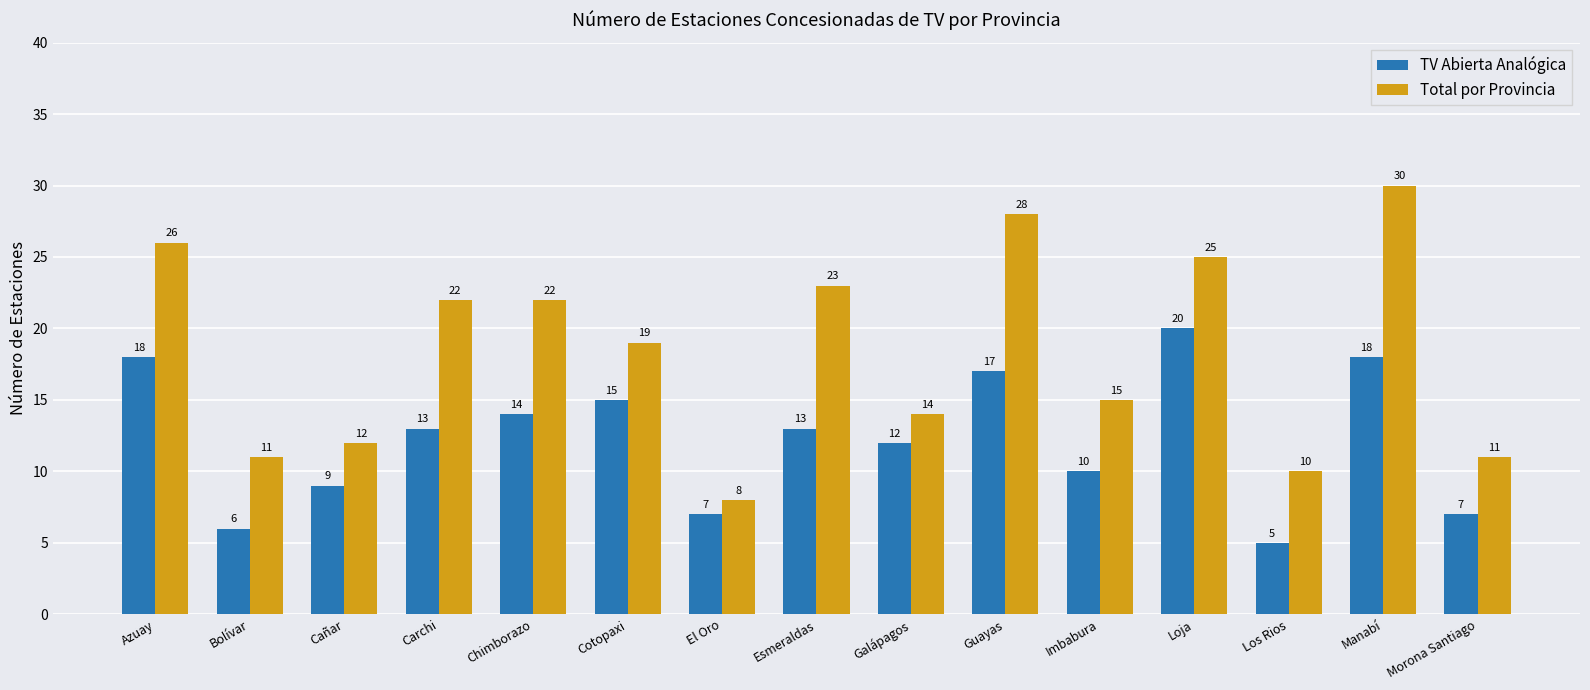

At which category is the sum across all series the highest?

Manabí